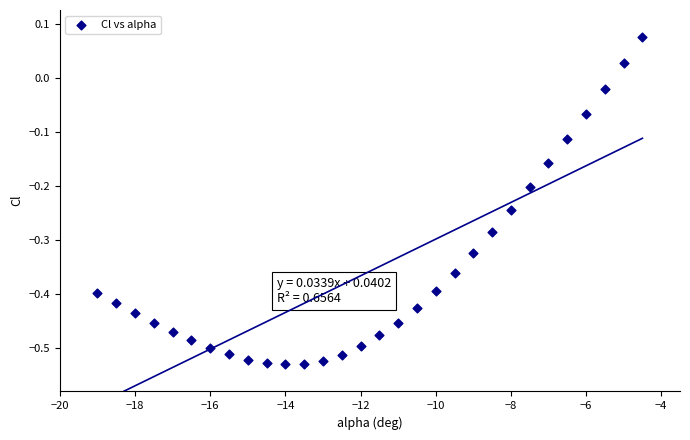

What is the range of X values (max minus min)?

14.5